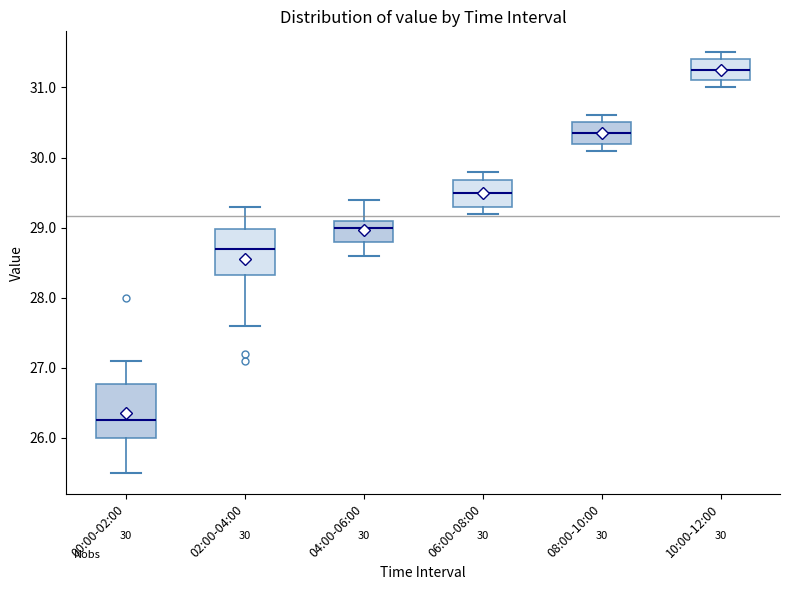

Which box is the tallest, from its lower edge to its upper edge?

00:00-02:00